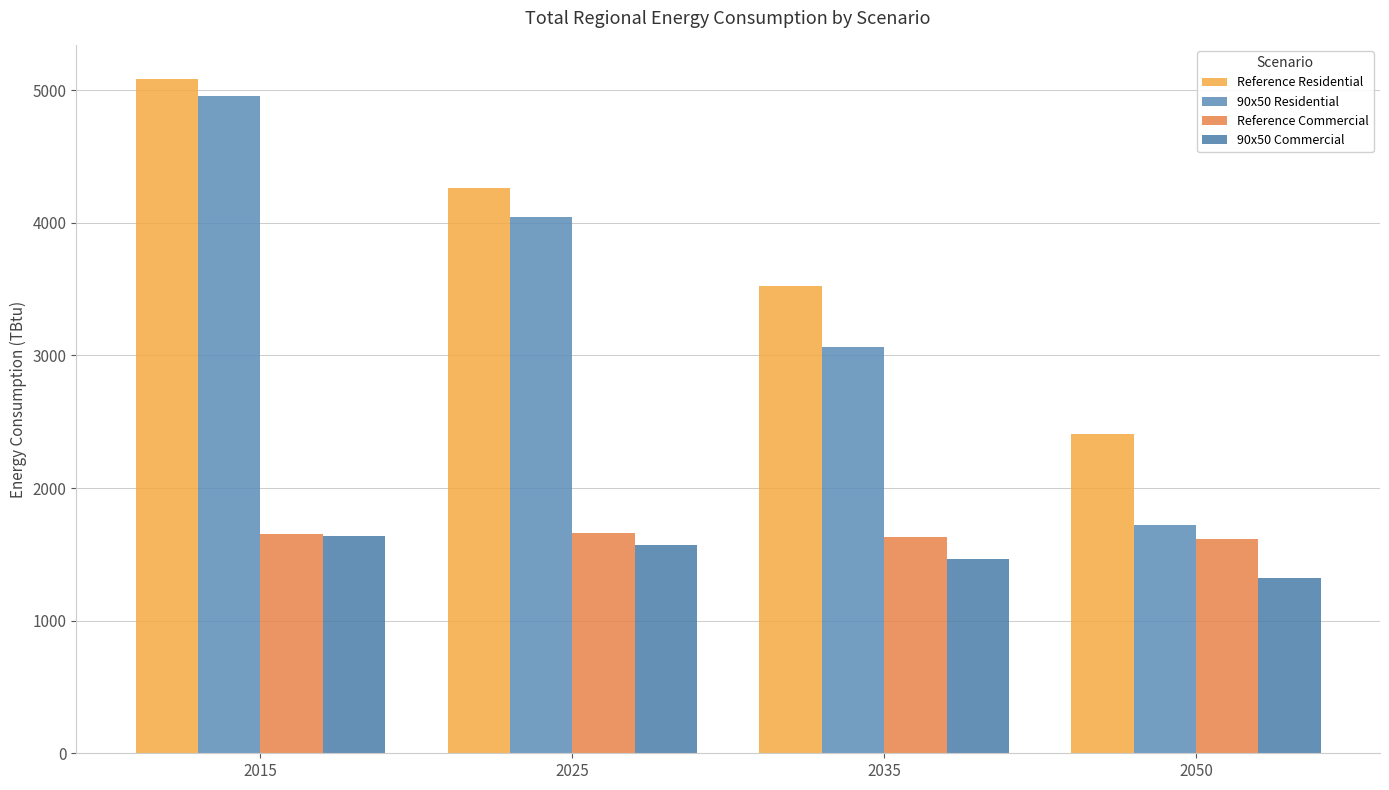

Which series has the widest spread of values?

90x50 Residential